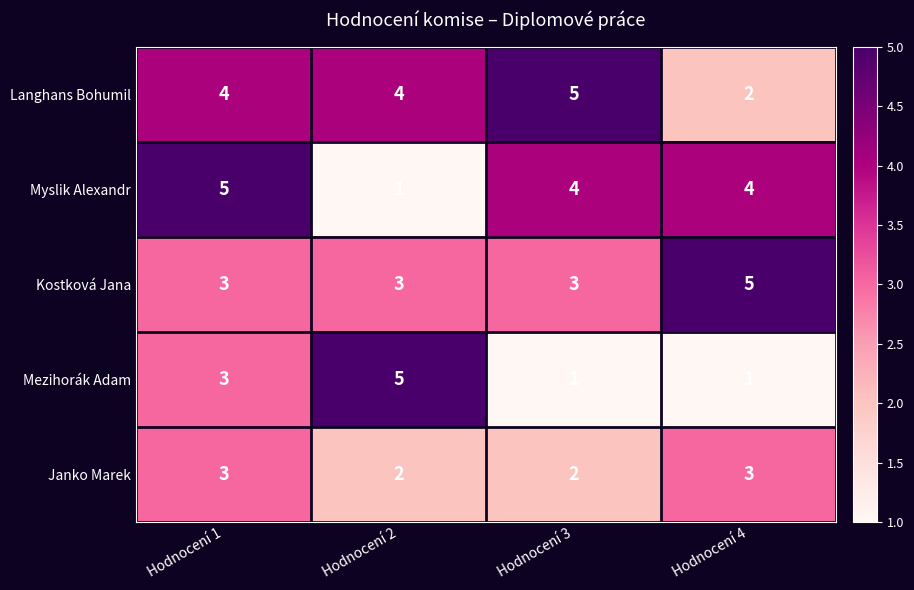

What is the average value of the Kostková Jana series?

4